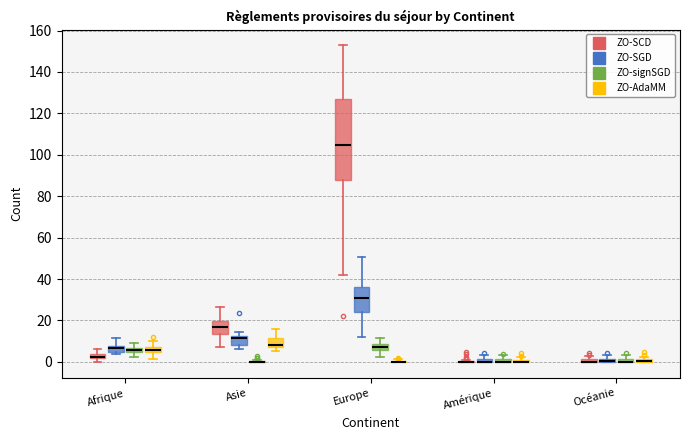

Comparing the boxes themselves (not the whiskers), which one is the tallest?

Europe (ZO-SCD)